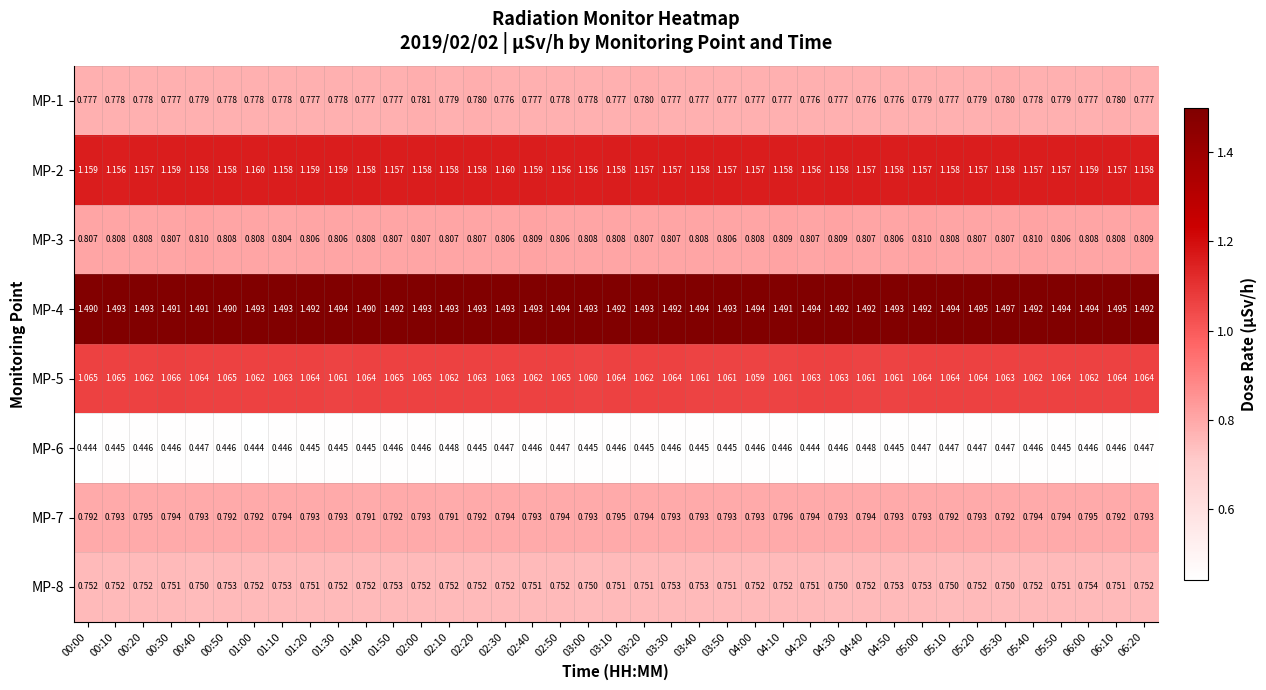

Is the value of MP-3 at 00:50 greater than the value of MP-7 at 02:50?

Yes